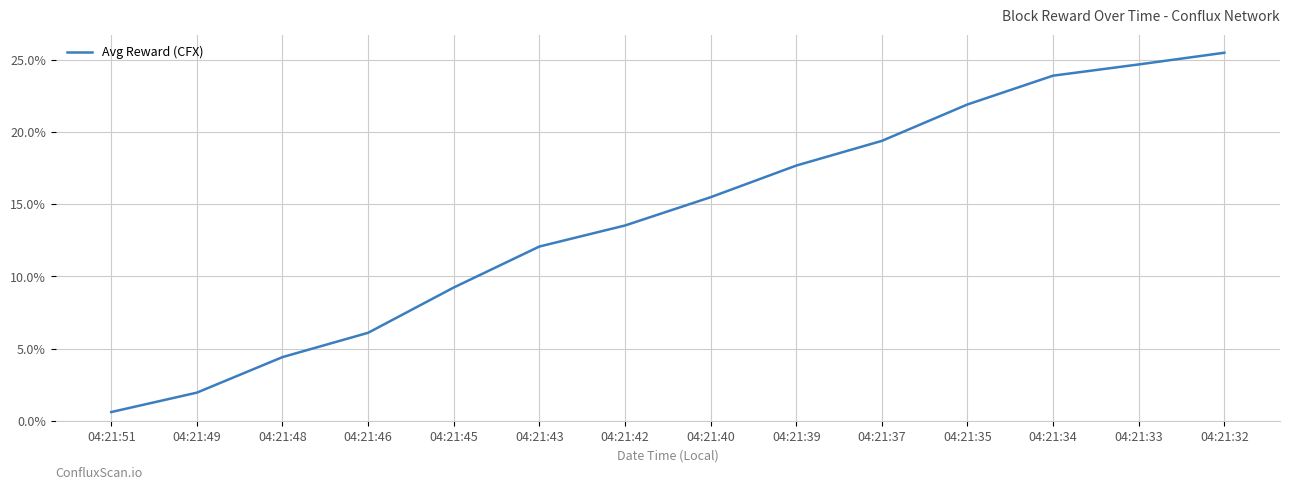

The chart shows a value of 17.7 at 04:21:39. True or false?

True